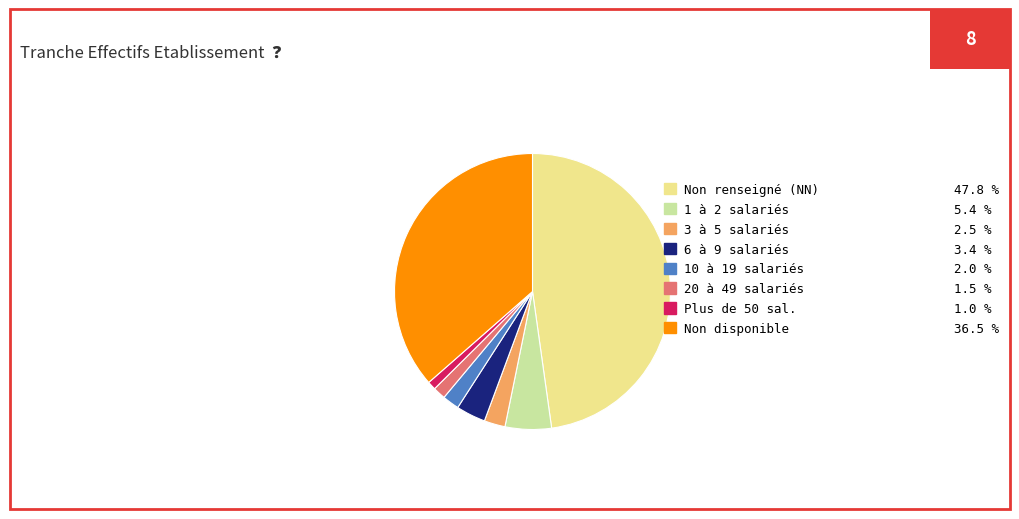

Approximately how many times larger is the value at 6 à 9 salariés 3.4 % compared to 3 à 5 salariés 2.5 %?

1.4